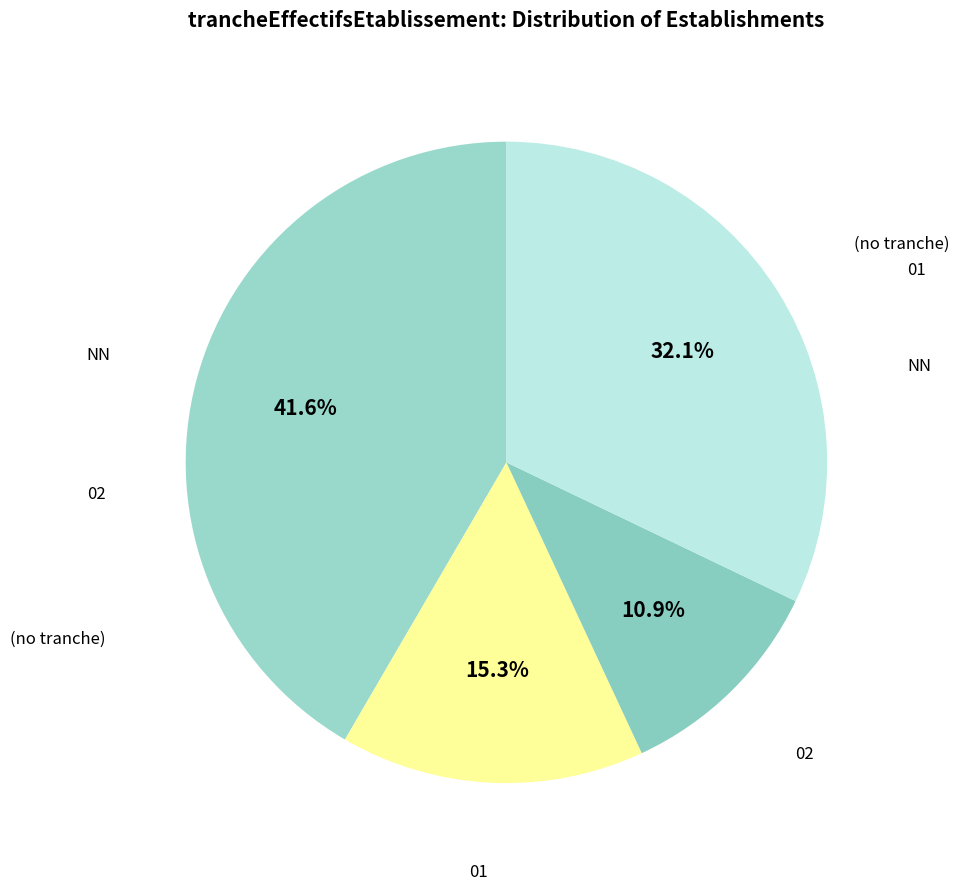

Between 02 and (no tranche), which is larger?

(no tranche)